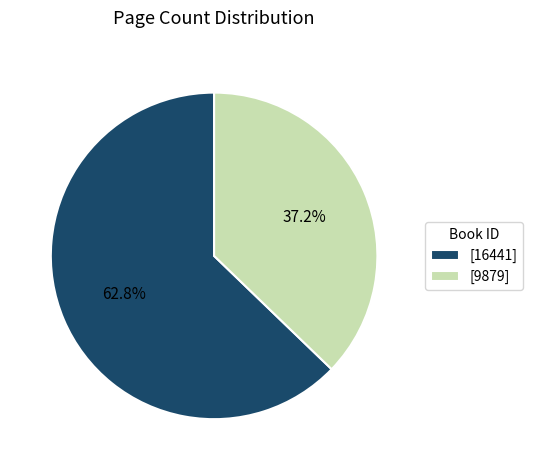

Between [16441] and [9879], which is larger?

[16441]